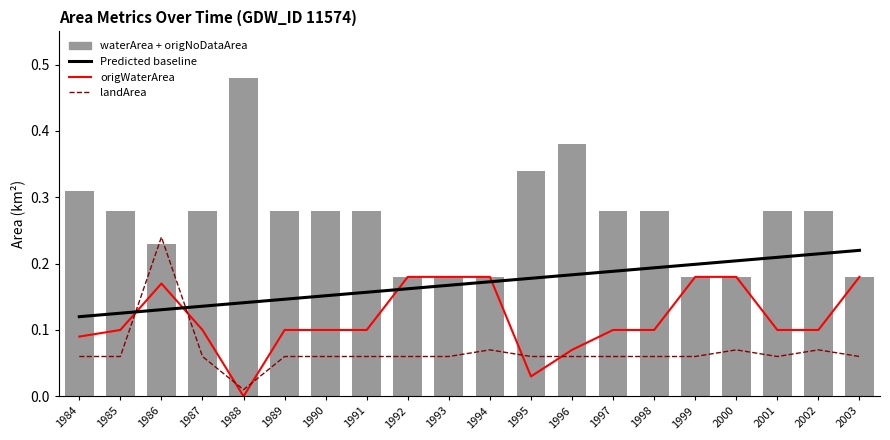

At how many categories does at least one series exceed 0?

20